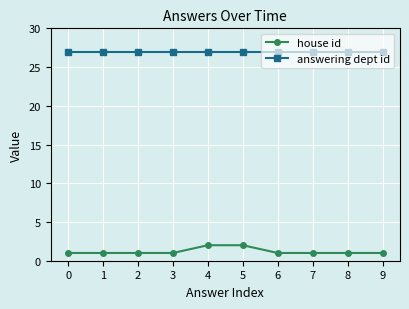

At 9, list the series in order from smallest to largest.

house id, answering dept id